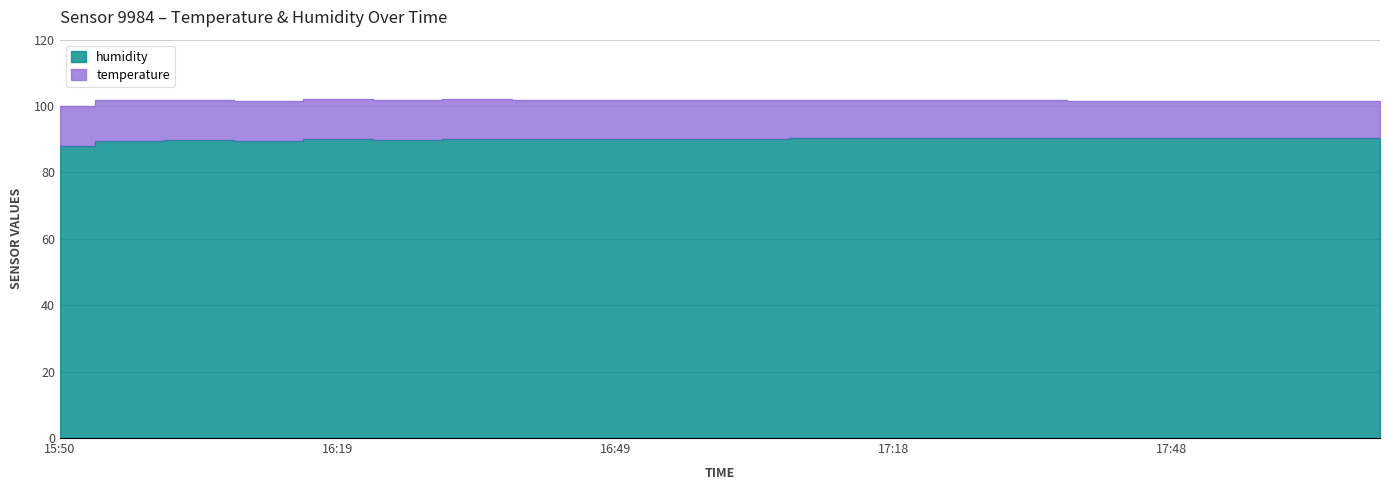

Rank the categories by value from lowest to highest.

15:50, 15:57, 16:12, 16:05, 16:27, 16:19, 16:41, 16:49, 16:34, 16:56, 17:04, 17:11, 17:18, 17:26, 17:33, 17:41, 17:48, 17:56, 18:03, 18:10